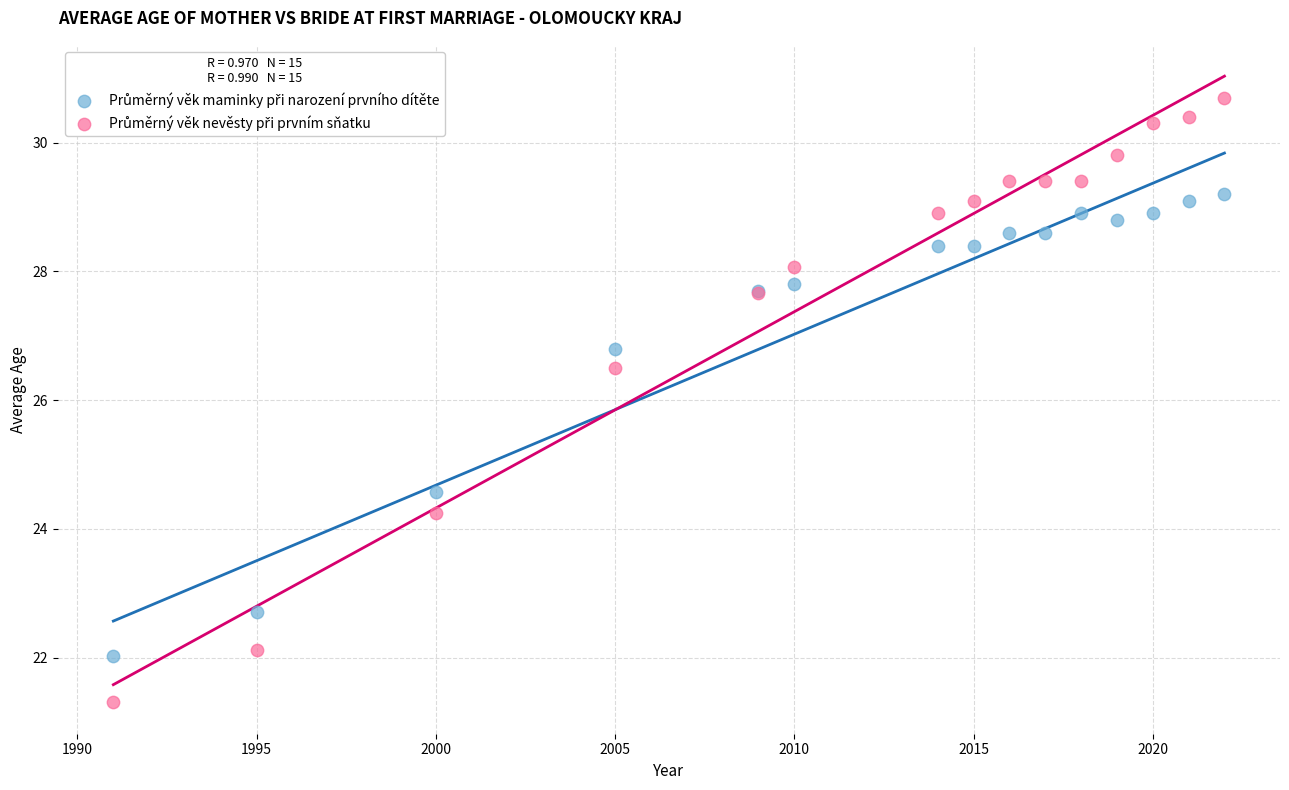

What is the X range (max minus min) for the scatter plot?

31.0